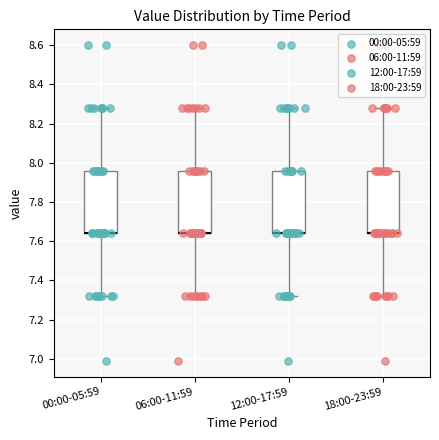

Where is the upper edge of the box for 18:00-23:59 on the y-axis? The values are not printed on the chart, so give them approximately, as read against the axis.

7.96